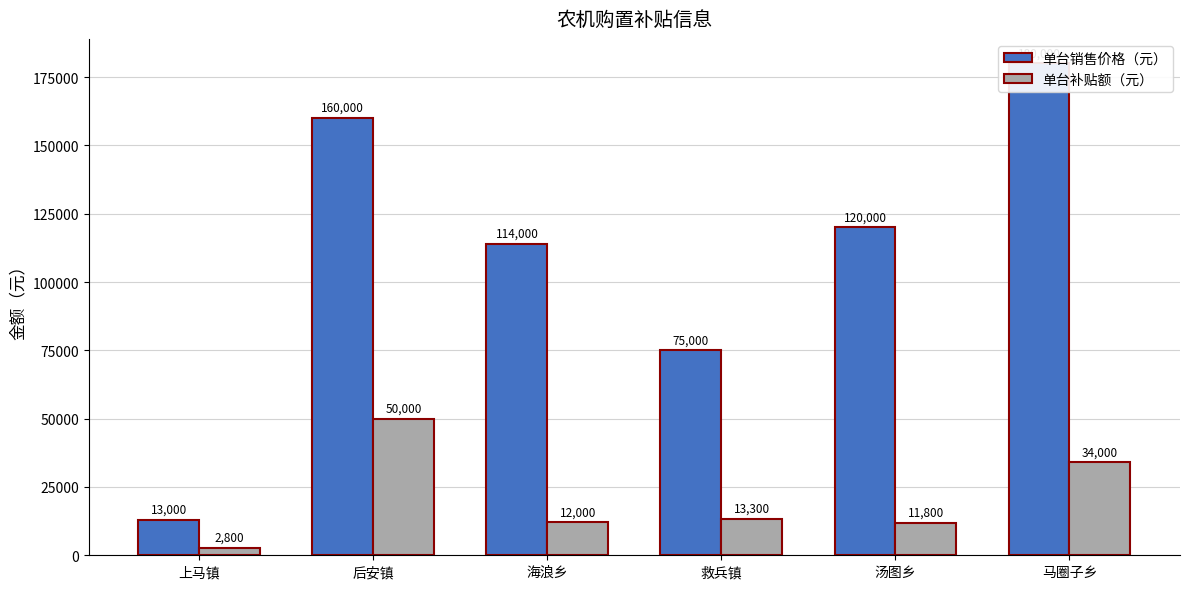

Reading left to right, list all the values displayed in this chart.

单台销售价格（元）: 13000	160000	114000	75000	120000	180000
单台补贴额（元）: 2800	50000	12000	13300	11800	34000